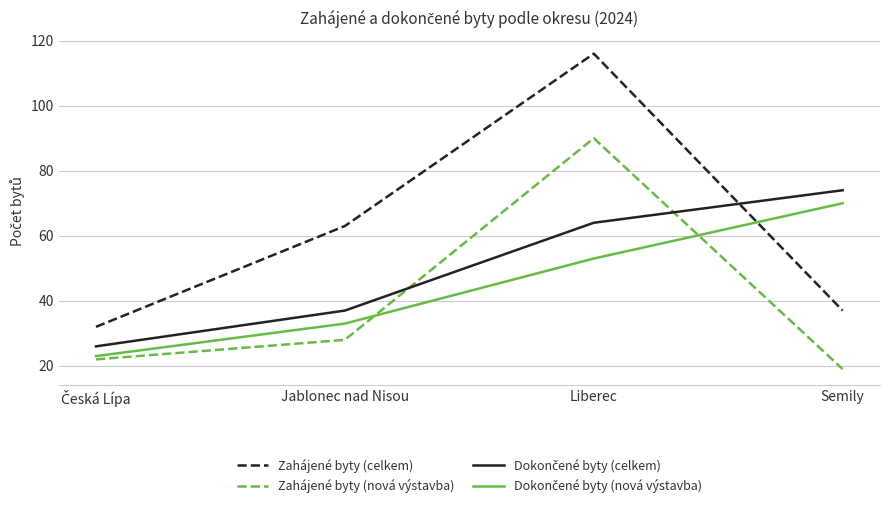

Which series has the widest spread of values?

Zahájené byty (celkem)